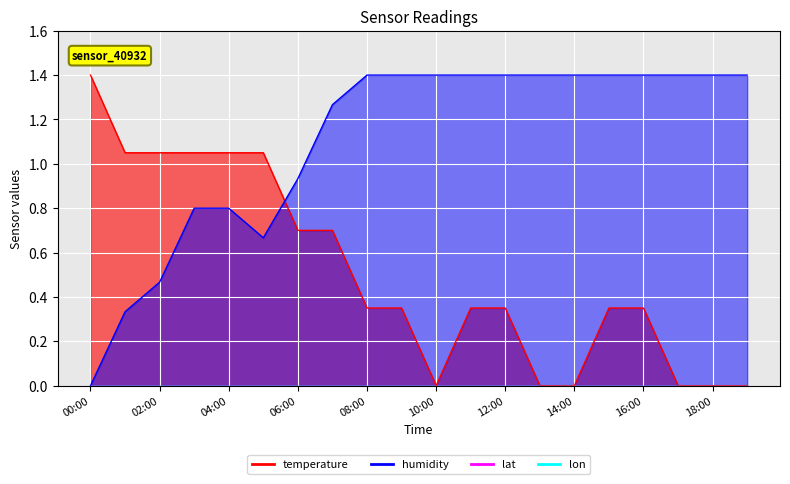

What is the difference between the highest and lowest values at 14:00?

1.4